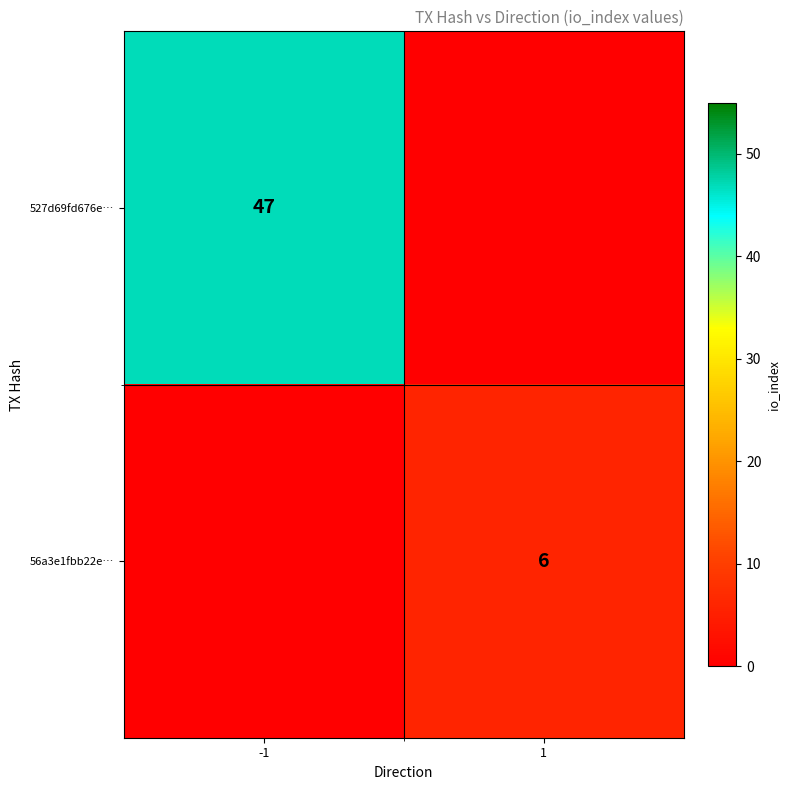

Between 1 and -1, which is larger?

-1